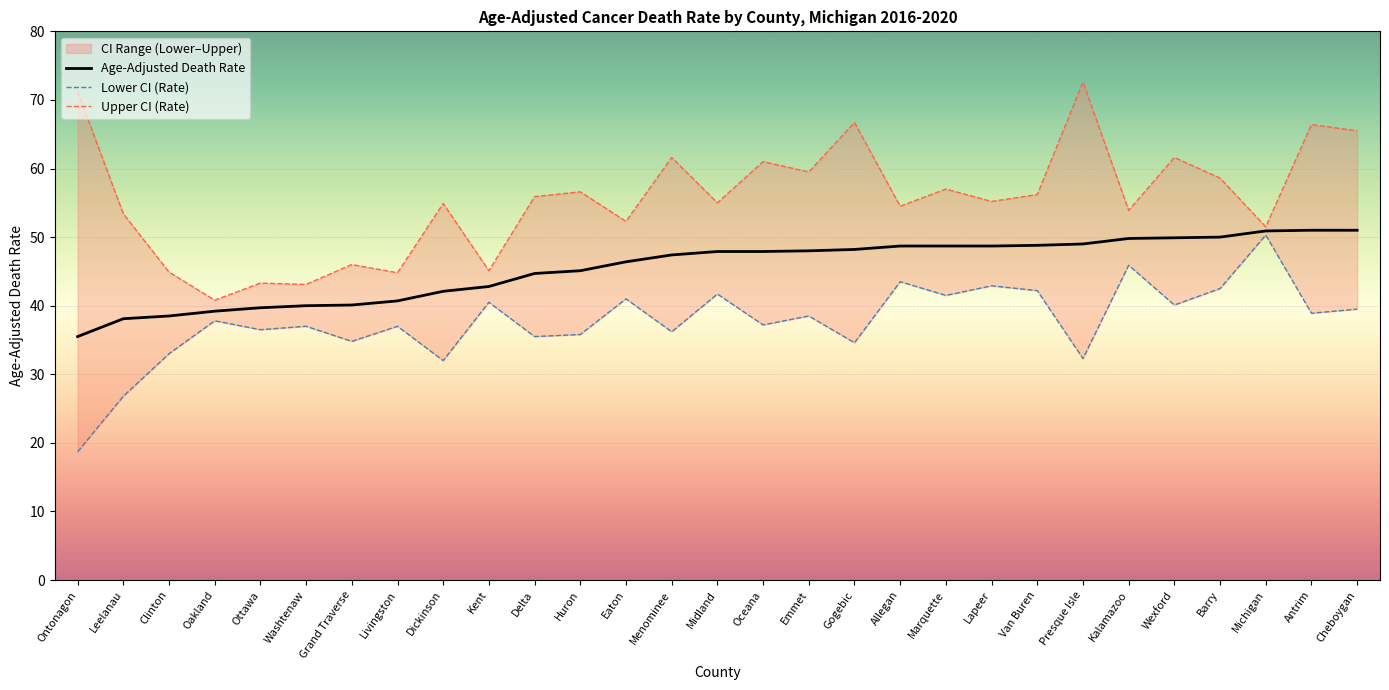

Which series has the largest total across all categories?

Upper CI (Rate)